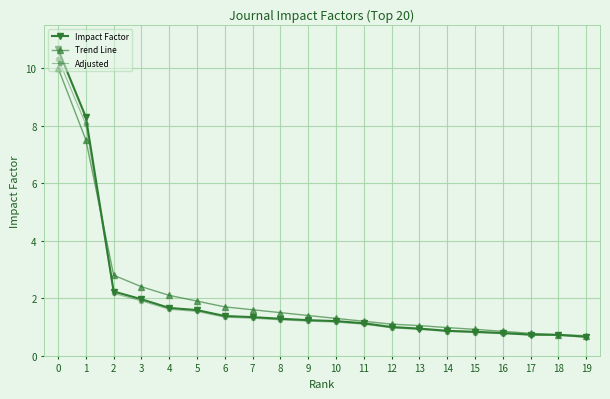

True or false: Trend Line and Adjusted cross at least once.

True